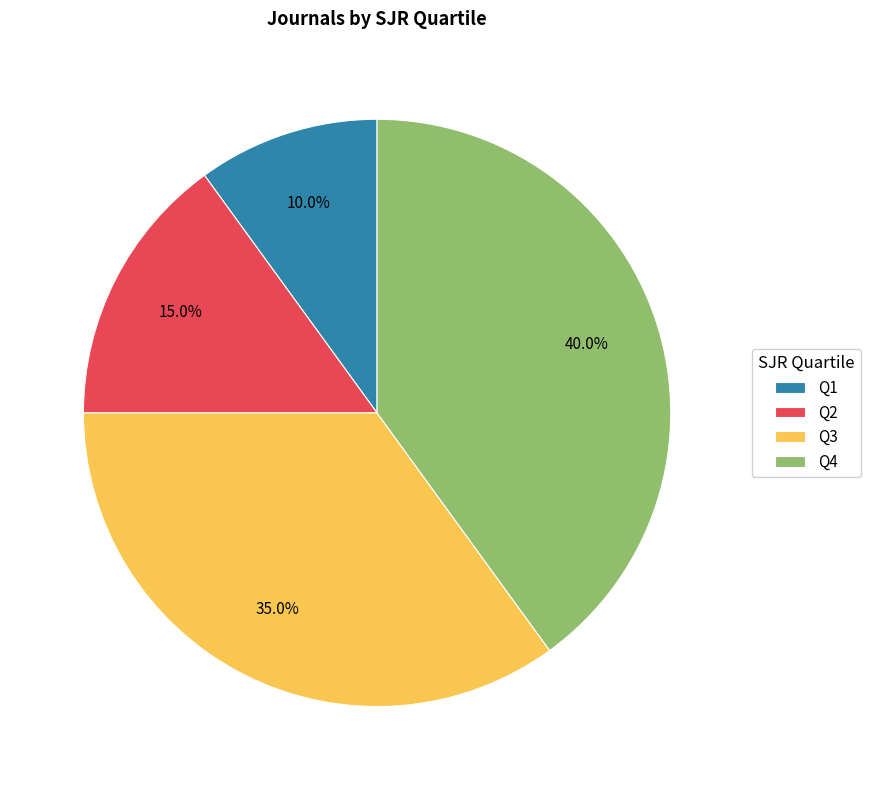

Is Q1 the majority of the pie?

No